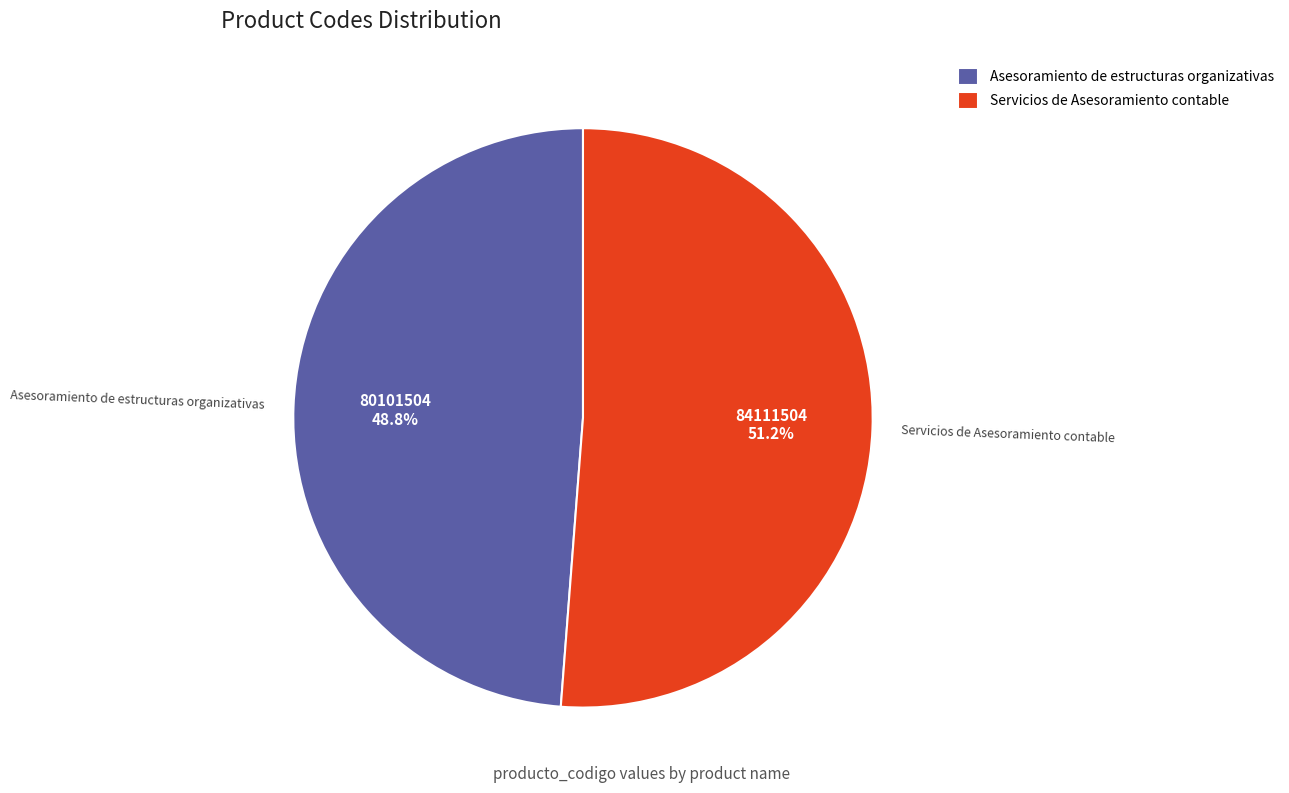

Count the number of slices in the pie.

2